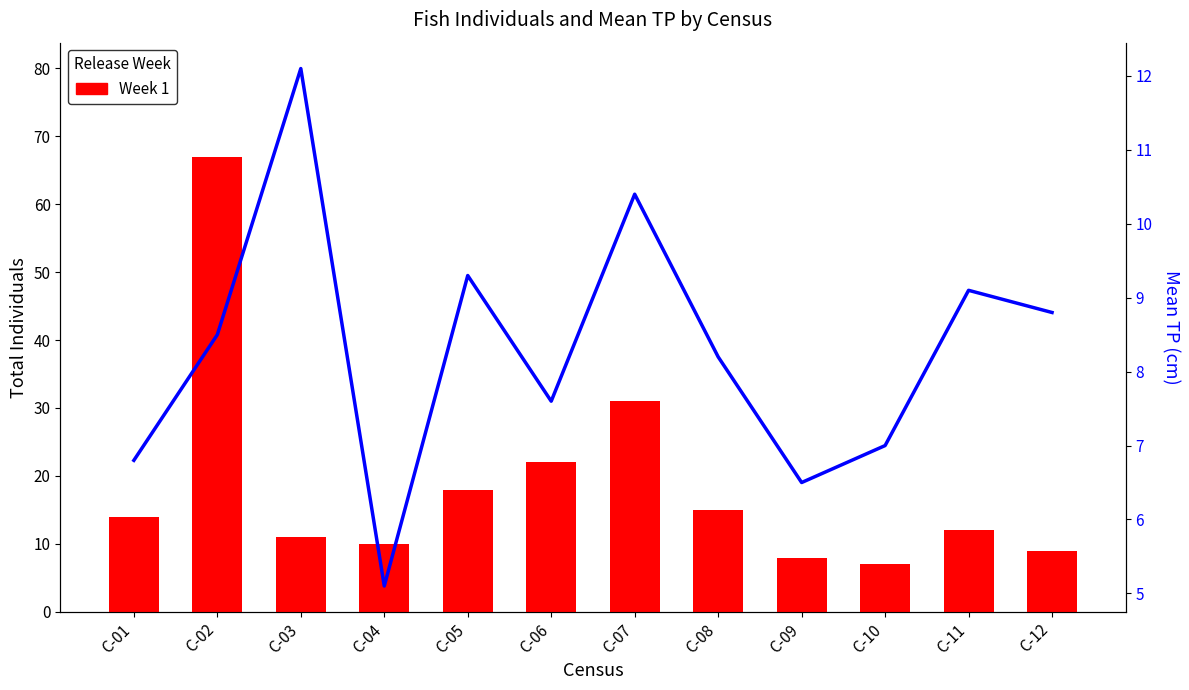

What is the sum of the Week 1 values at C-08 and C-03?

26.0